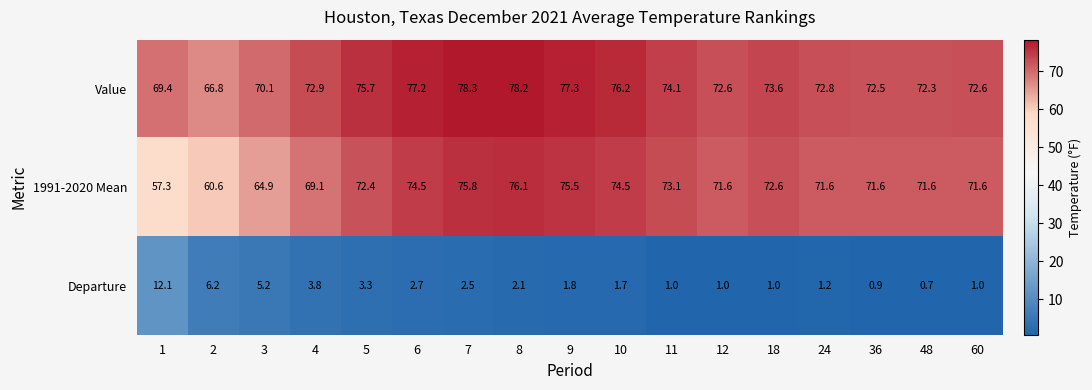

What is the difference between the highest and lowest values at 2?

60.6